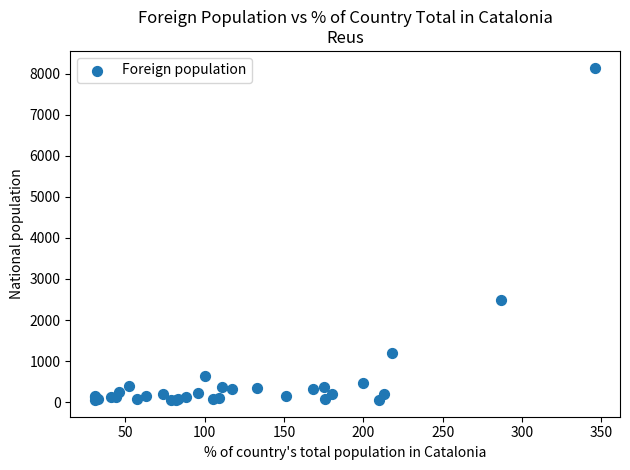

What Y value in the scatter plot is closest to 4100?

2485